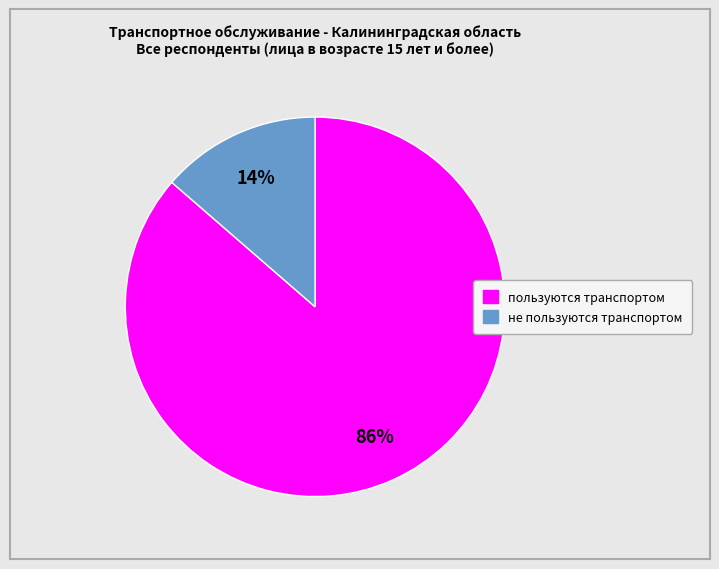

To the nearest percent, what is the average slice percentage?

50%